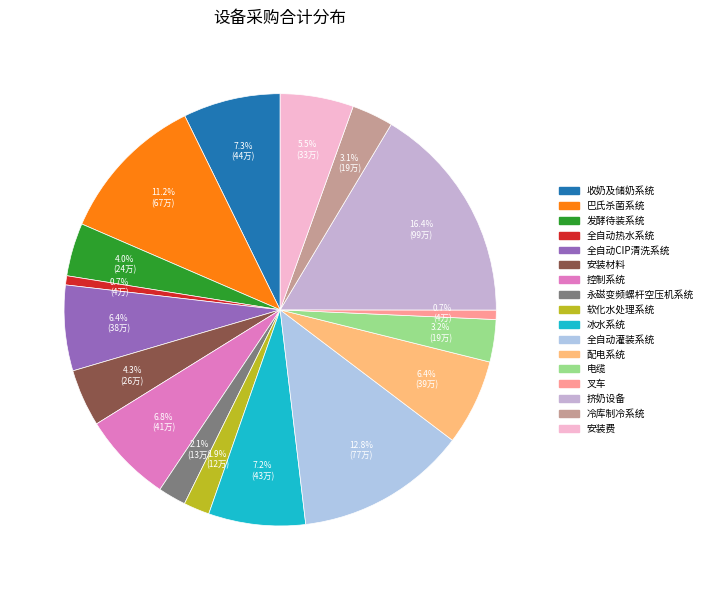

What is the ratio of the value at 发酵待装系统 to the value at 巴氏杀菌系统?

0.4